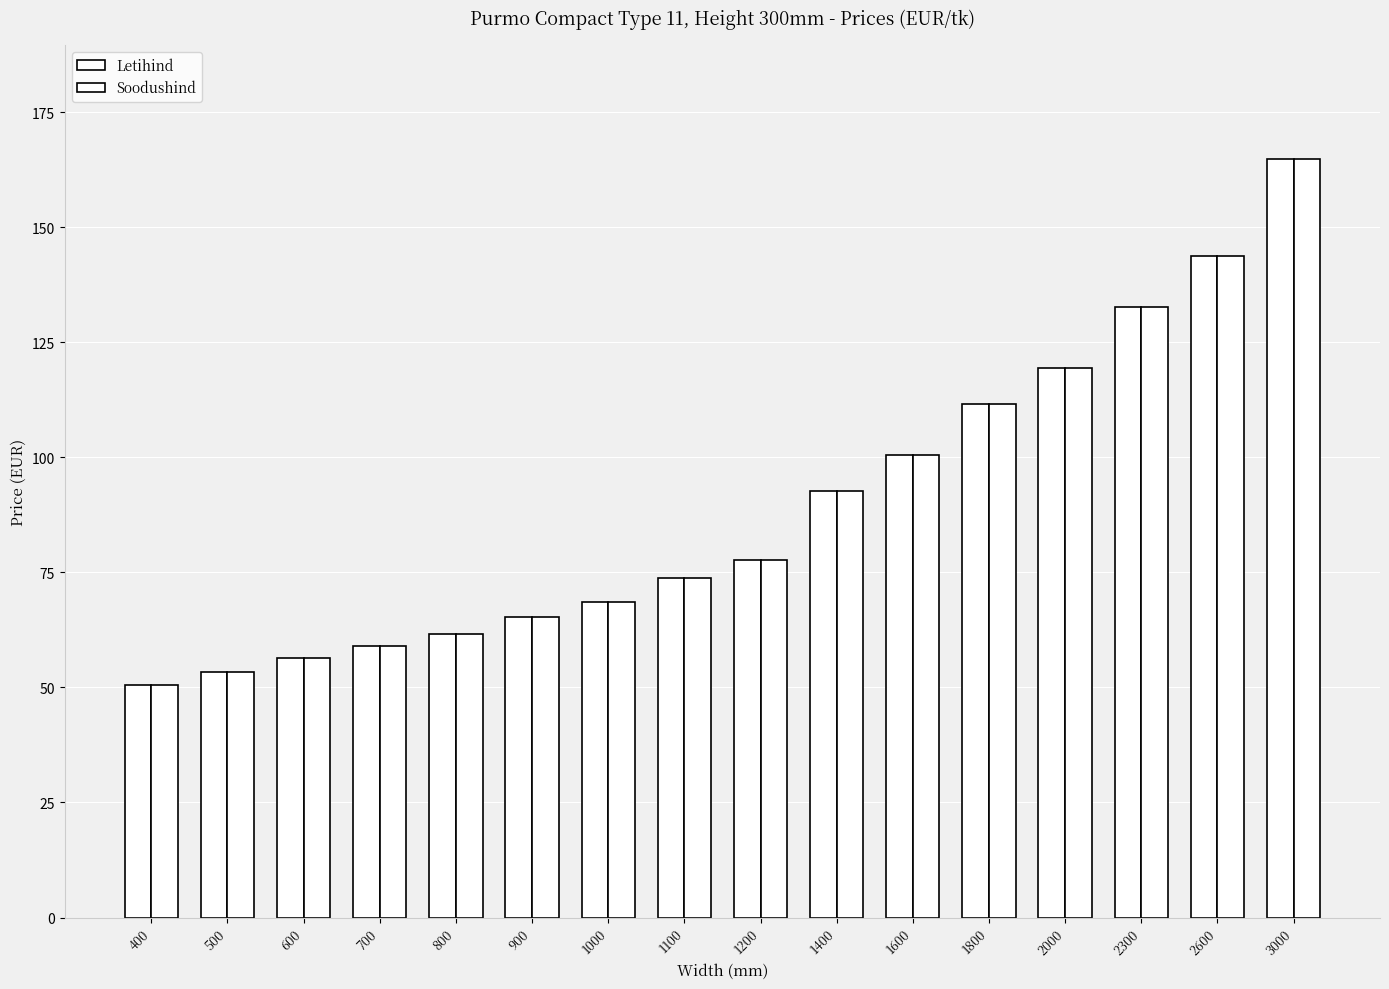

Which series changed the most between 600 and 1800?

Letihind